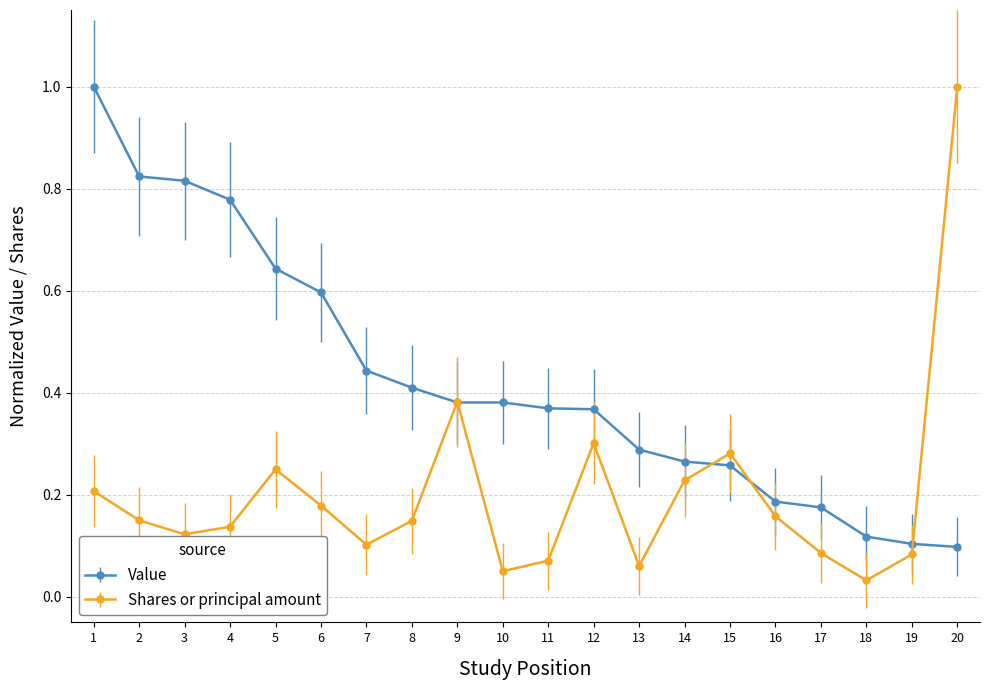

At how many categories does at least one series exceed 0?

20